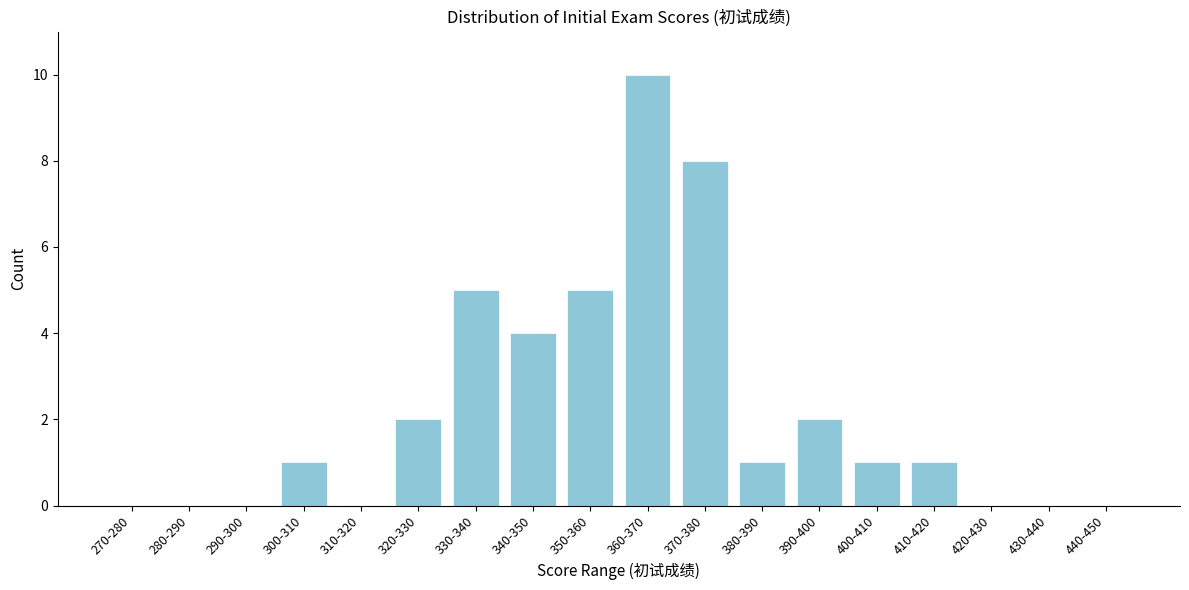

Reading left to right, list all the values displayed in this chart.

270-280=0	280-290=0	290-300=0	300-310=1	310-320=0	320-330=2	330-340=5	340-350=4	350-360=5	360-370=10	370-380=8	380-390=1	390-400=2	400-410=1	410-420=1	420-430=0	430-440=0	440-450=0